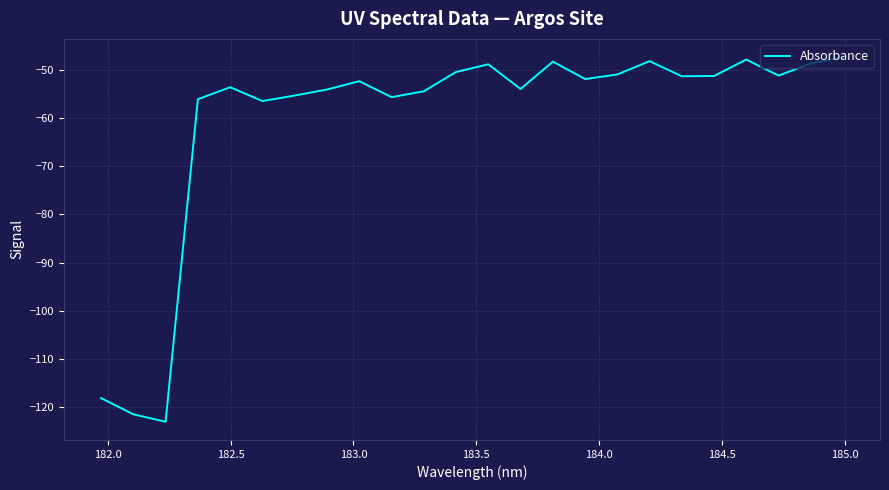

What is the minimum value shown in the chart?

-123.1